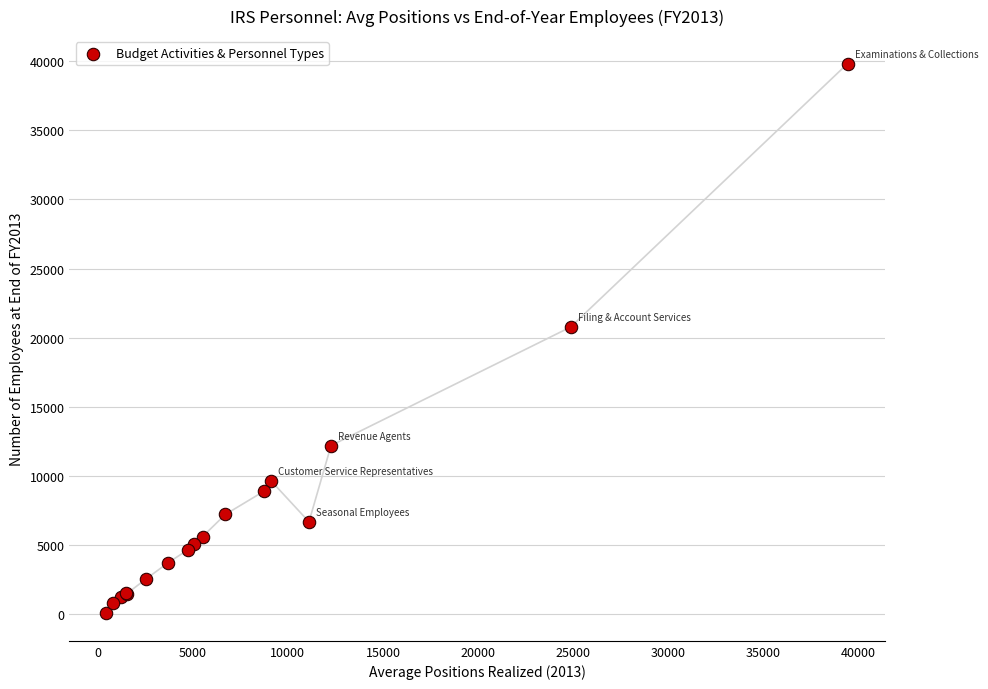

What Y value in the scatter plot is closest to 19951?

20780